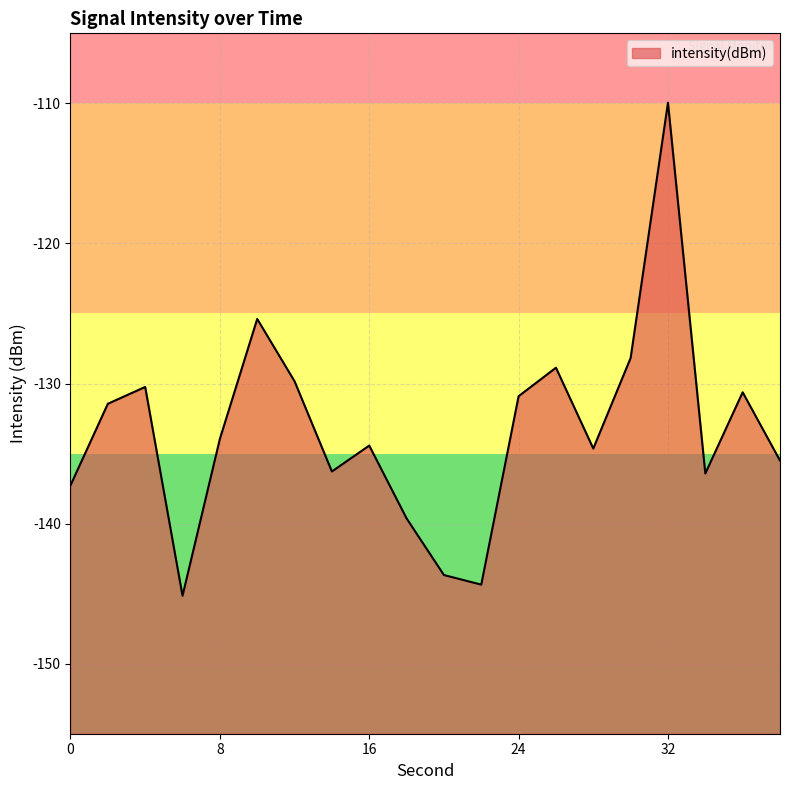

Reading left to right, extract all data points from this chart.

-137.3	-131.4	-130.2	-145.2	-134.0	-125.4	-129.8	-136.3	-134.4	-139.6	-143.7	-144.4	-130.9	-128.9	-134.6	-128.2	-110.0	-136.4	-130.6	-135.5